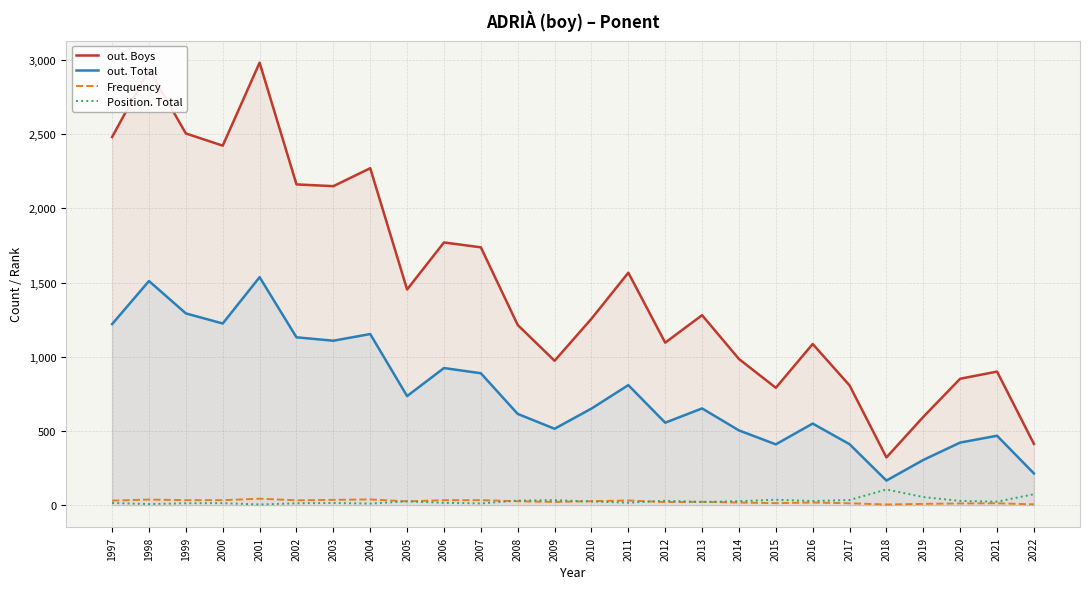

Read the Position. Total value at 2009, to the nearest 5.

35